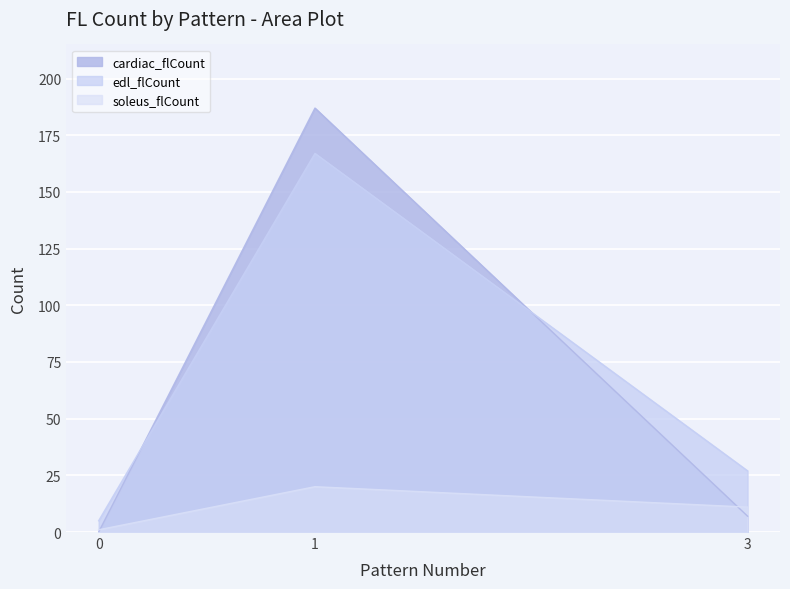

Count the number of data series in this chart.

3